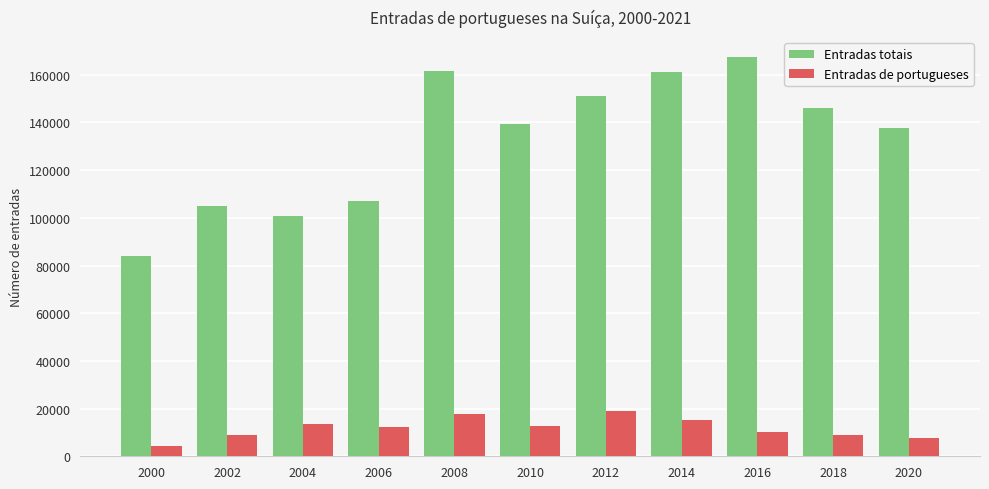

What is the difference between the second highest and minimum values in the Entradas totais series?

77429